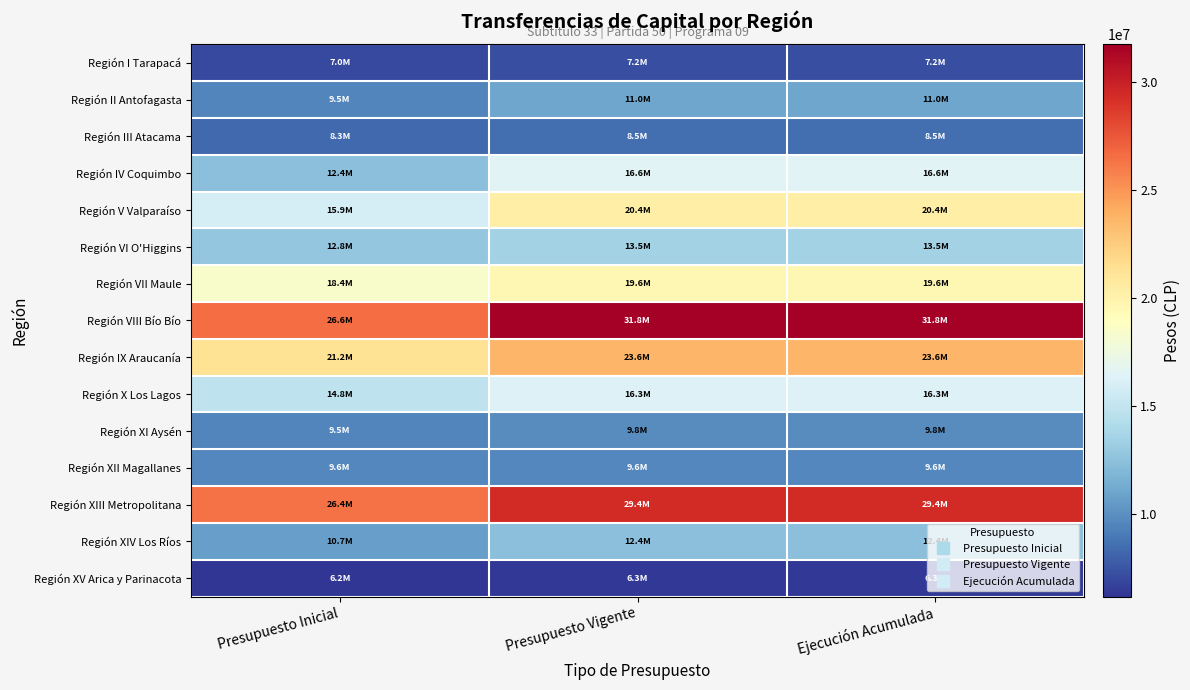

Reading left to right, extract all data points from this chart.

Región I Tarapacá: Presupuesto Inicial=7015339	Presupuesto Vigente=7197445	Ejecución Acumulada=7197445
Región II Antofagasta: Presupuesto Inicial=9498849	Presupuesto Vigente=10998849	Ejecución Acumulada=10998849
Región III Atacama: Presupuesto Inicial=8291616	Presupuesto Vigente=8507439	Ejecución Acumulada=8507439
Región IV Coquimbo: Presupuesto Inicial=12367333	Presupuesto Vigente=16550929	Ejecución Acumulada=16550929
Región V Valparaíso: Presupuesto Inicial=15924171	Presupuesto Vigente=20355761	Ejecución Acumulada=20355761
Región VI O'Higgins: Presupuesto Inicial=12819261	Presupuesto Vigente=13509261	Ejecución Acumulada=13509261
Región VII Maule: Presupuesto Inicial=18407680	Presupuesto Vigente=19585368	Ejecución Acumulada=19585368
Región VIII Bío Bío: Presupuesto Inicial=26617698	Presupuesto Vigente=31762218	Ejecución Acumulada=31762218
Región IX Araucanía: Presupuesto Inicial=21173645	Presupuesto Vigente=23602136	Ejecución Acumulada=23602136
Región X Los Lagos: Presupuesto Inicial=14792260	Presupuesto Vigente=16290939	Ejecución Acumulada=16290939
Región XI Aysén: Presupuesto Inicial=9507217	Presupuesto Vigente=9826432	Ejecución Acumulada=9826432
Región XII Magallanes: Presupuesto Inicial=9567893	Presupuesto Vigente=9567893	Ejecución Acumulada=9567893
Región XIII Metropolitana: Presupuesto Inicial=26408473	Presupuesto Vigente=29449377	Ejecución Acumulada=29449377
Región XIV Los Ríos: Presupuesto Inicial=10668421	Presupuesto Vigente=12439848	Ejecución Acumulada=12439848
Región XV Arica y Parinacota: Presupuesto Inicial=6165883	Presupuesto Vigente=6313850	Ejecución Acumulada=6313850